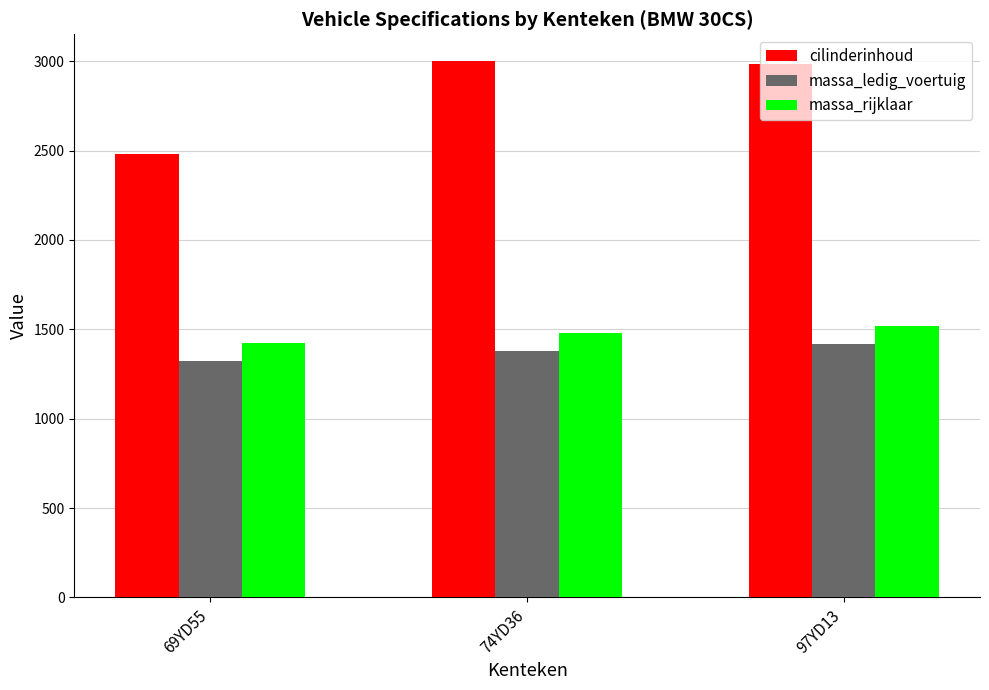

How many data points does each series have?

3